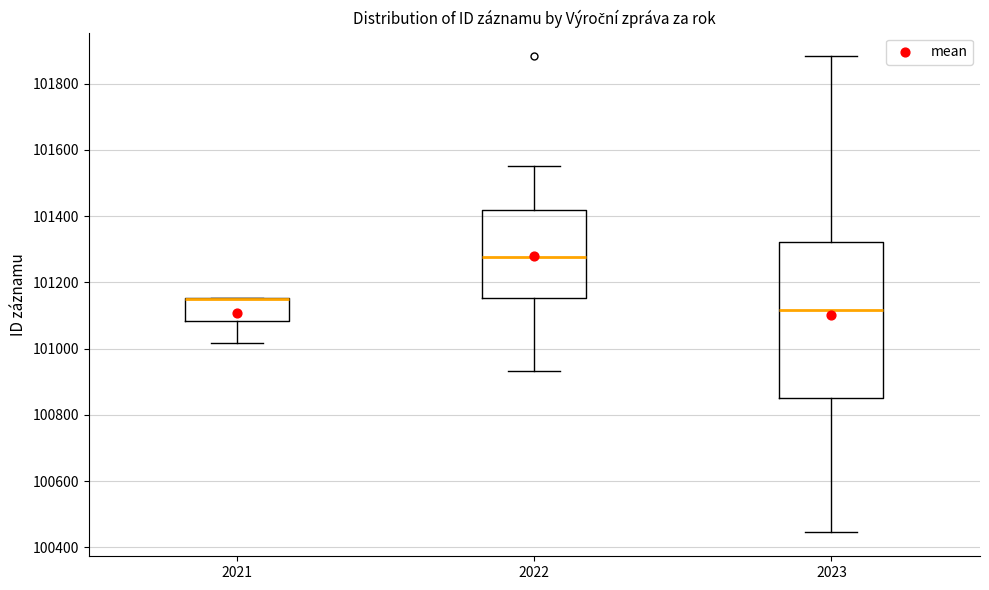

Reading left to right, read every box against the y-axis: the position of its median line, the range the box covers, and the ends of its whiskers. The values are not printed on the chart, so give them approximately, as read against the axis.

2021: median 101160 (drawn on the box's upper edge), box 101080 to 101160, whiskers 101020 to 101160
2022: median 101280, box 101160 to 101420, whiskers 100940 to 101560
2023: median 101120, box 100860 to 101320, whiskers 100440 to 101880